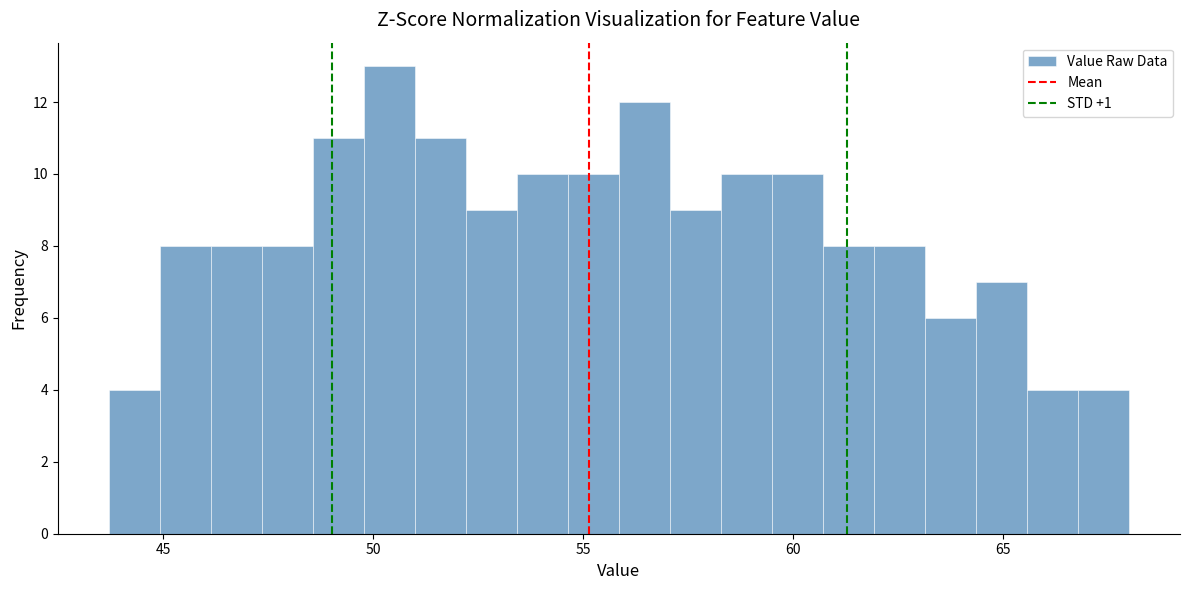

Around what value on the x-axis is the tallest bar? Give the approximate position of its centre, as read against the axis.

50.5